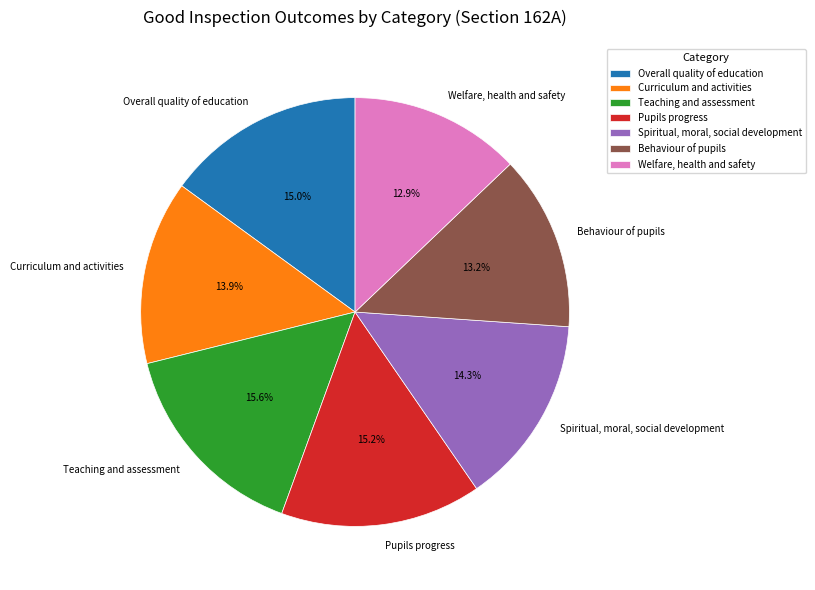

To the nearest percent, what portion does Spiritual, moral, social development represent?

14%